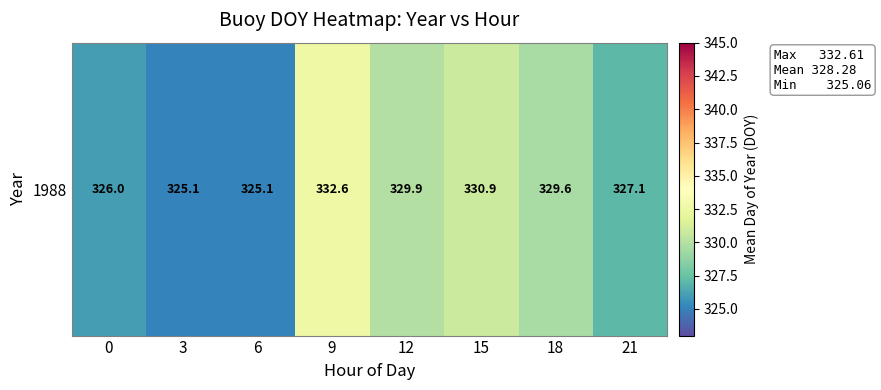

How many data points are less than 329?

4